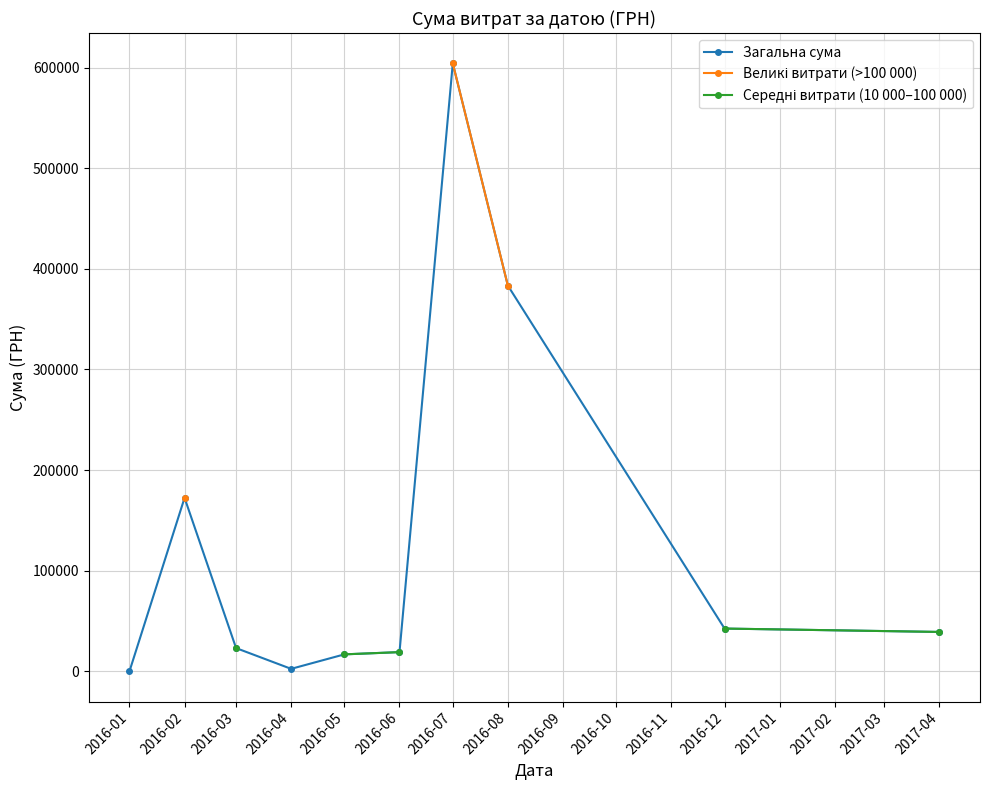

At which category does Загальна сума reach its first local valley?

2016-04